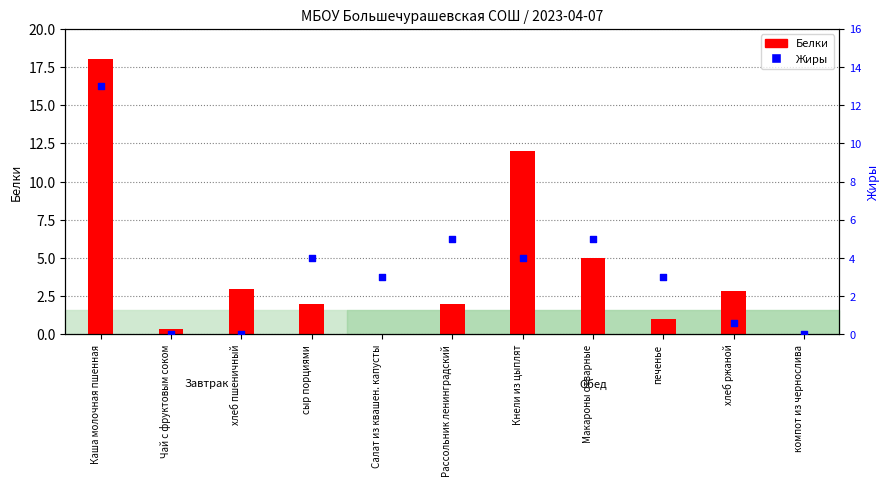

Which series contains the lowest Y value?

Белки